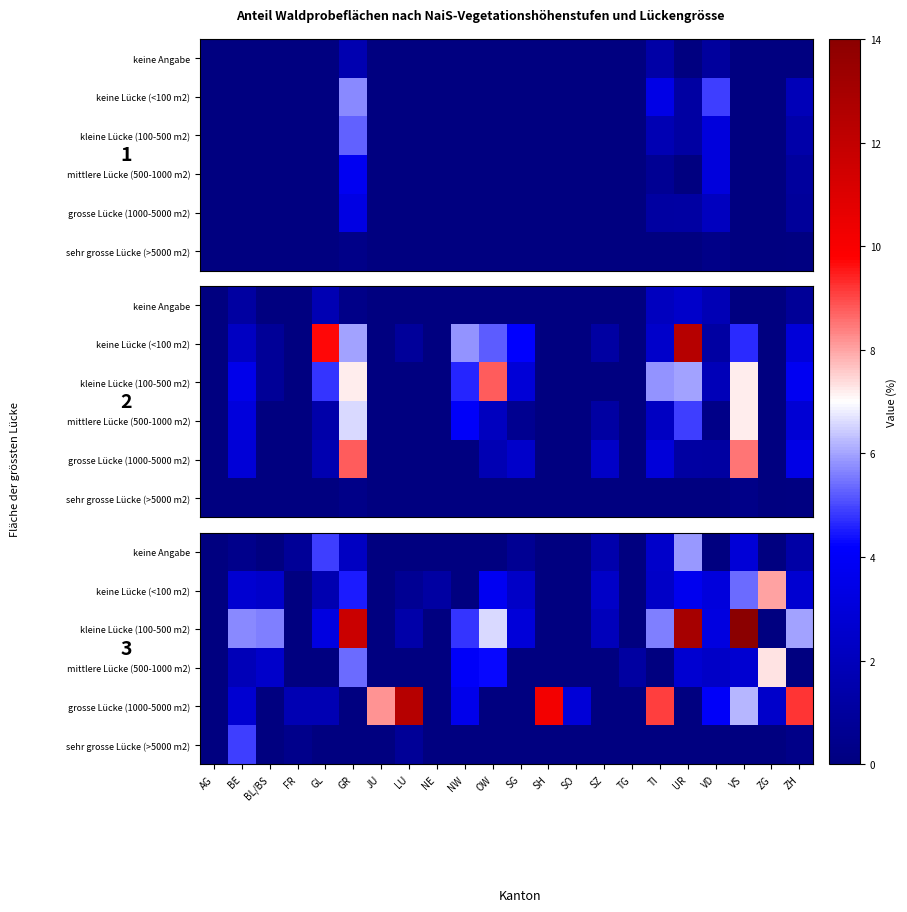

Which has a higher value, GR or TI?

TI